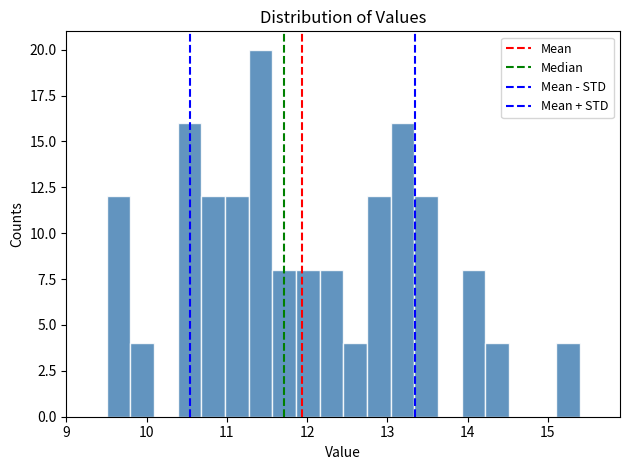

Around what value on the x-axis is the tallest bar? Give the approximate position of its centre, as read against the axis.

11.4